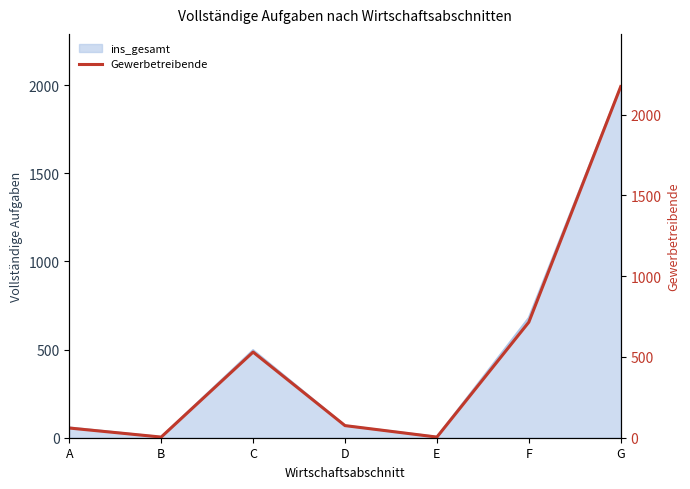

Reading left to right, what are all the values shown in this chart?

A=60	B=4	C=530	D=75	E=4	F=715	G=2173